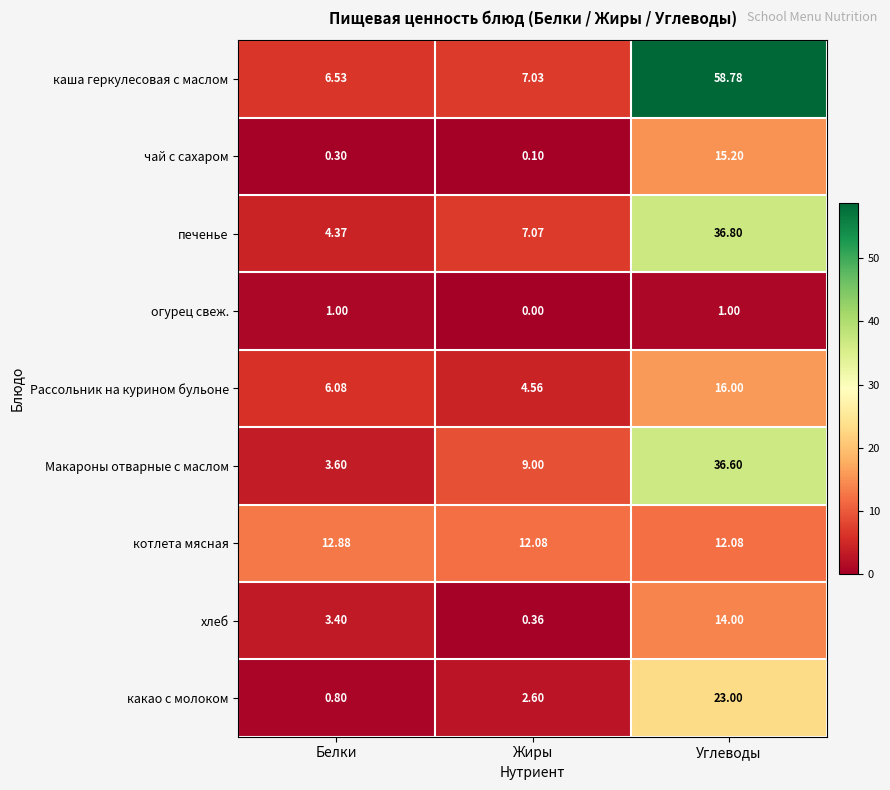

At how many categories does at least one series exceed 9?

3